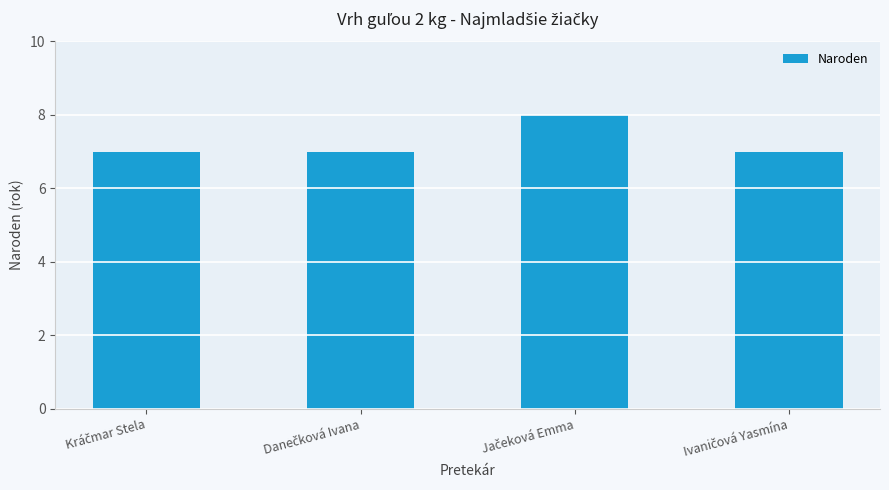

What is the value of the 2nd bar from the left?

7